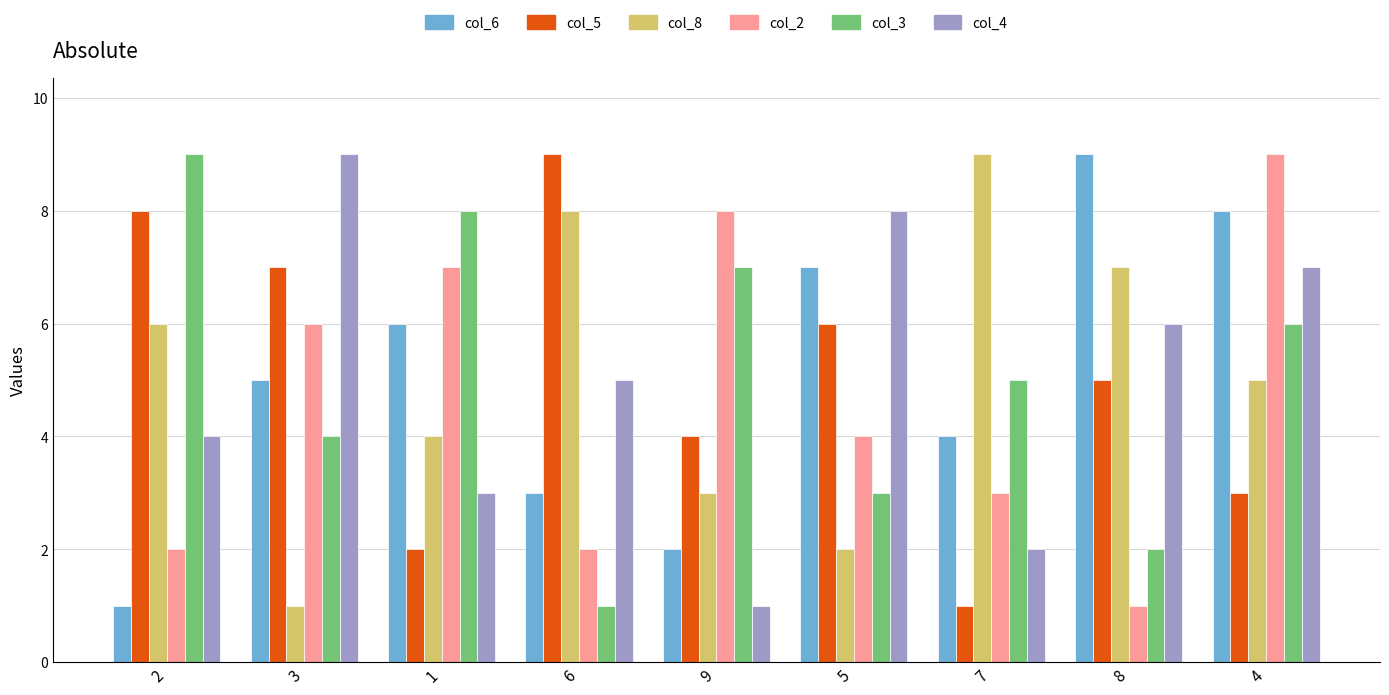

What is the value of the col_2 bar at the 2nd from the left?

6